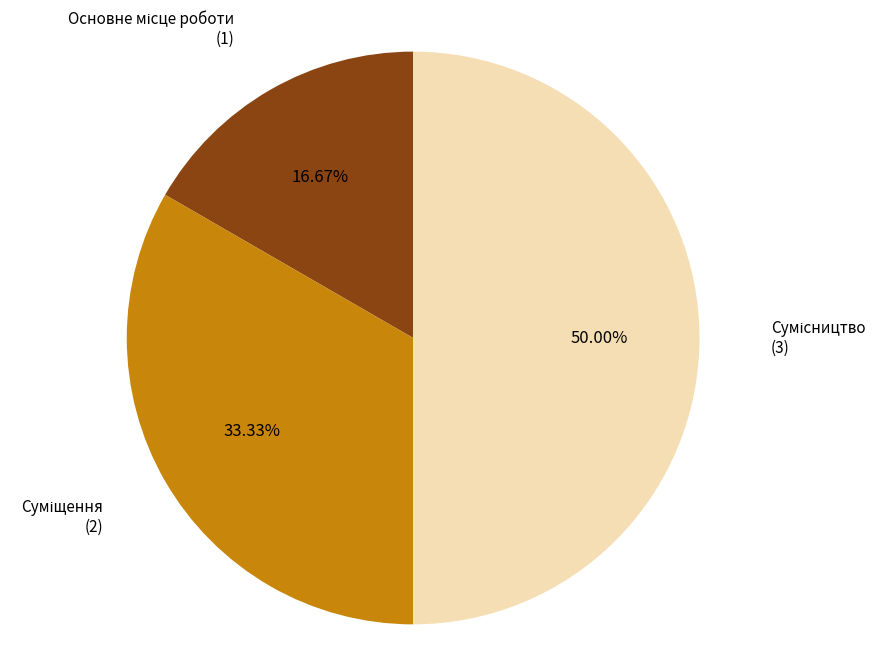

To the nearest percent, what is the combined percentage of Основне місце роботи and Сумісництво?

67%